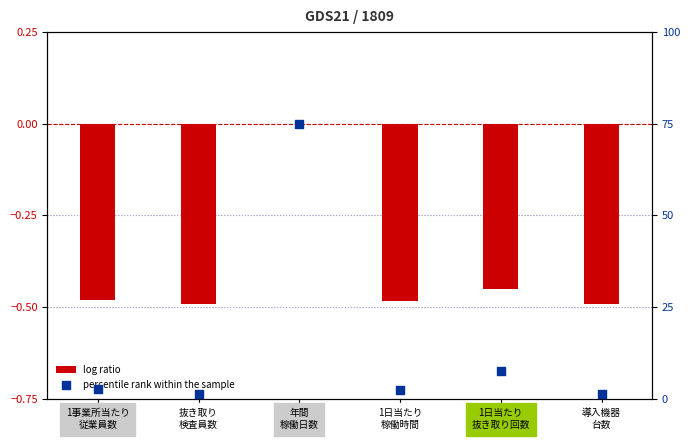

Is the value of log ratio at 導入機器
台数 greater than the value of percentile rank within the sample at 1日当たり
稼働時間?

No